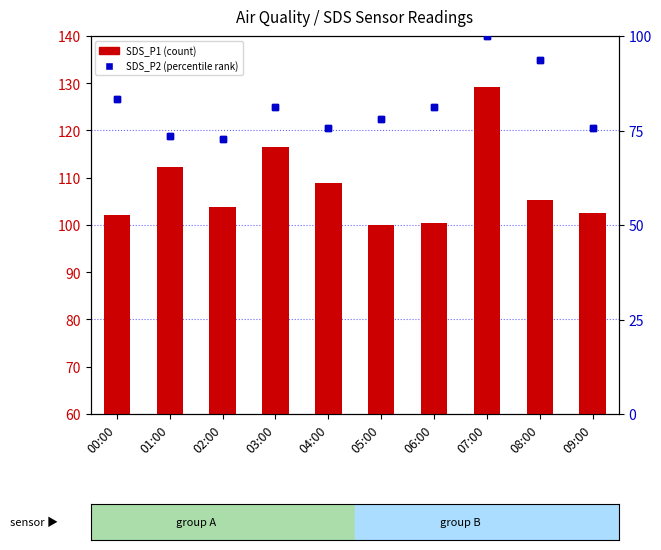

Count the number of categories in the chart.

10